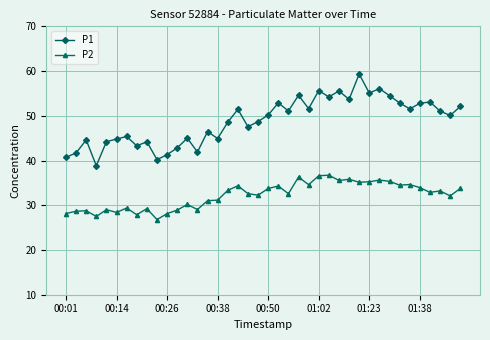

In P2, how many points are lower than both neighbors (excluding endpoints)?

13